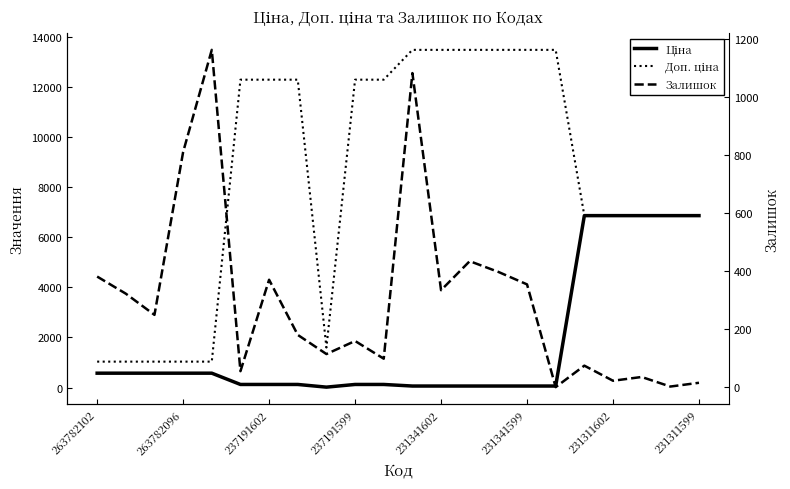

True or false: Доп. ціна has more than 2 points higher than both neighbors.

False